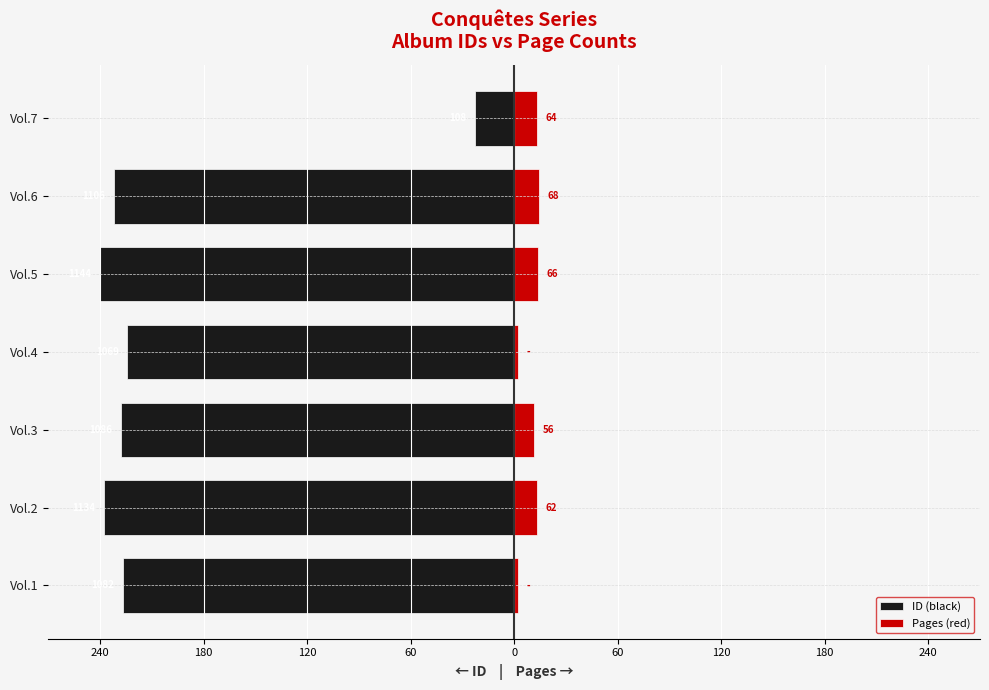

Which series has the widest spread of values?

ID (black)